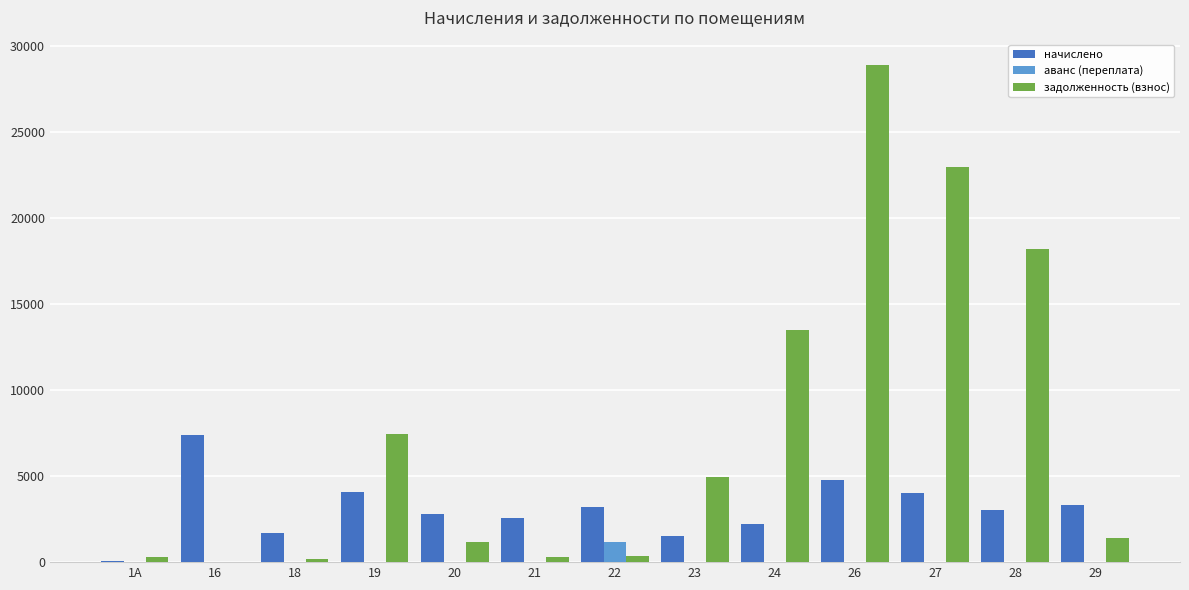

Which series has the widest spread of values?

задолженность (взнос)